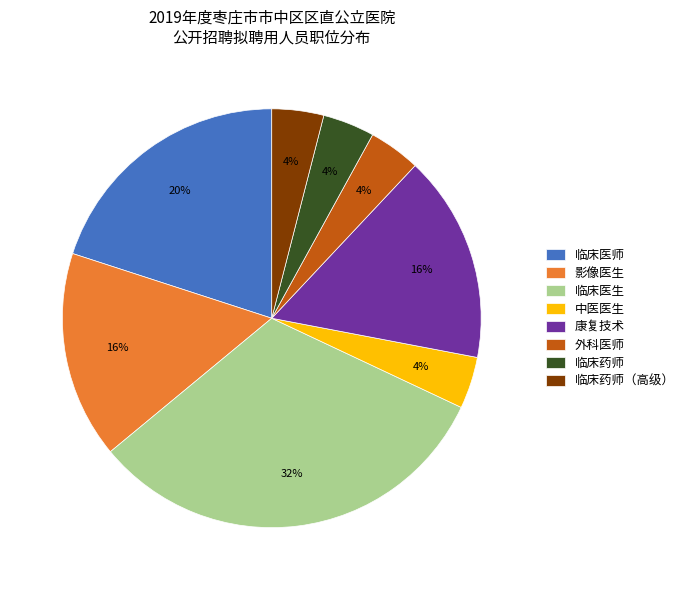

Is there a majority slice in this chart?

No